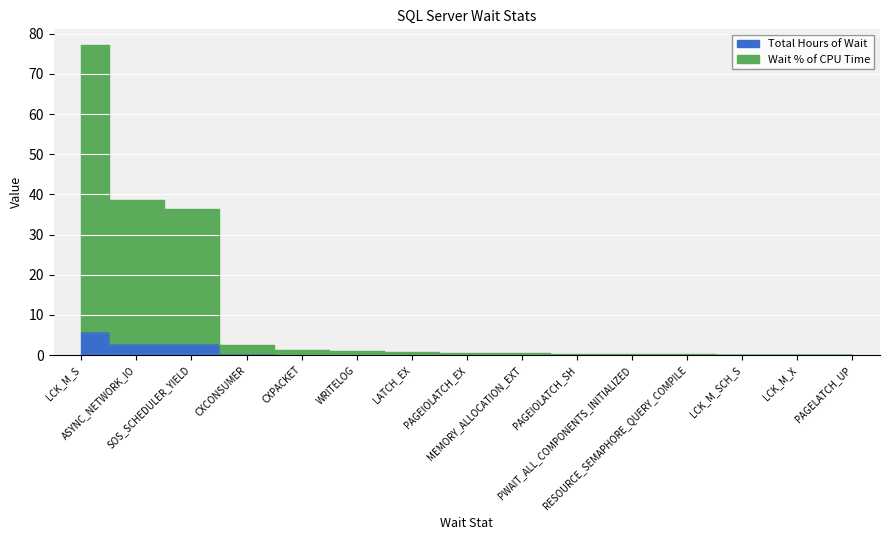

What is the total value across all series at LCK_M_X?

0.1